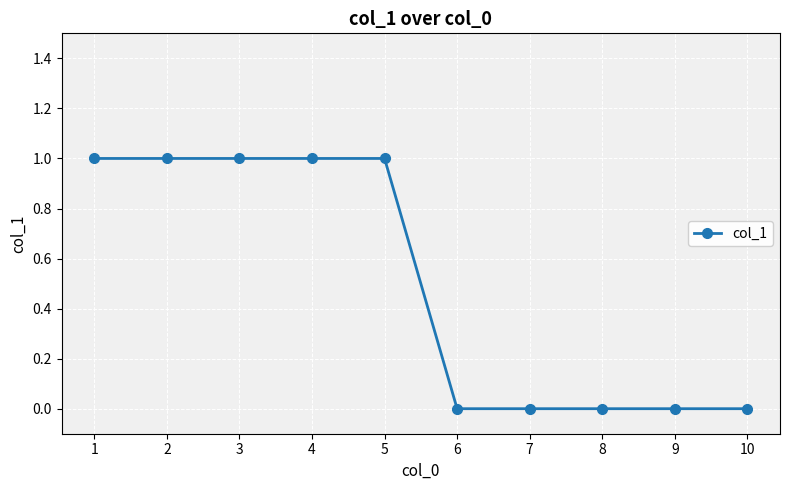

The value at 9 is 0. True or false?

True